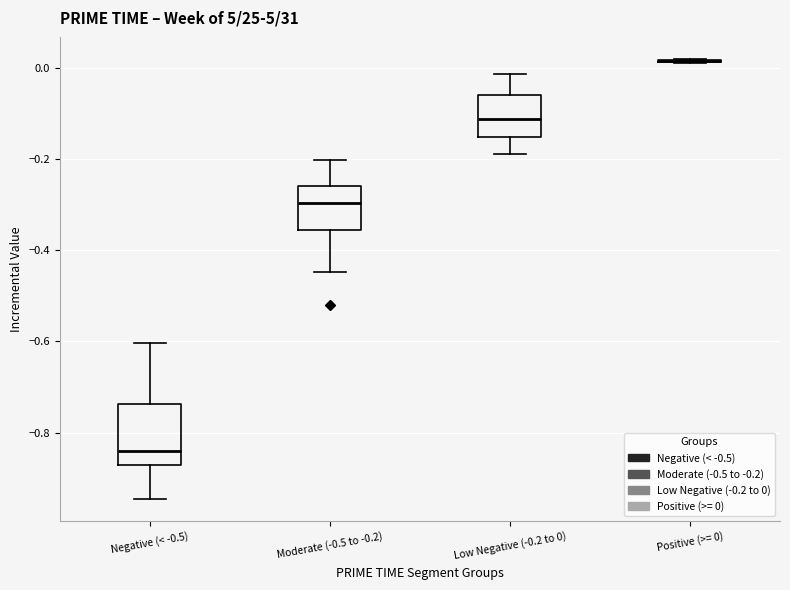

Reading left to right, read every box against the y-axis: the position of its median line, the range the box covers, and the ends of its whiskers. The values are not printed on the chart, so give them approximately, as read against the axis.

Negative (< -0.5): median -0.84, box -0.88 to -0.74, whiskers -0.94 to -0.60
Moderate (-0.5 to -0.2): median -0.30, box -0.36 to -0.26, whiskers -0.44 to -0.20
Low Negative (-0.2 to 0): median -0.12, box -0.16 to -0.06, whiskers -0.18 to -0.02
Positive (>= 0): box collapsed to a line at 0.02, whiskers 0.02 to 0.02